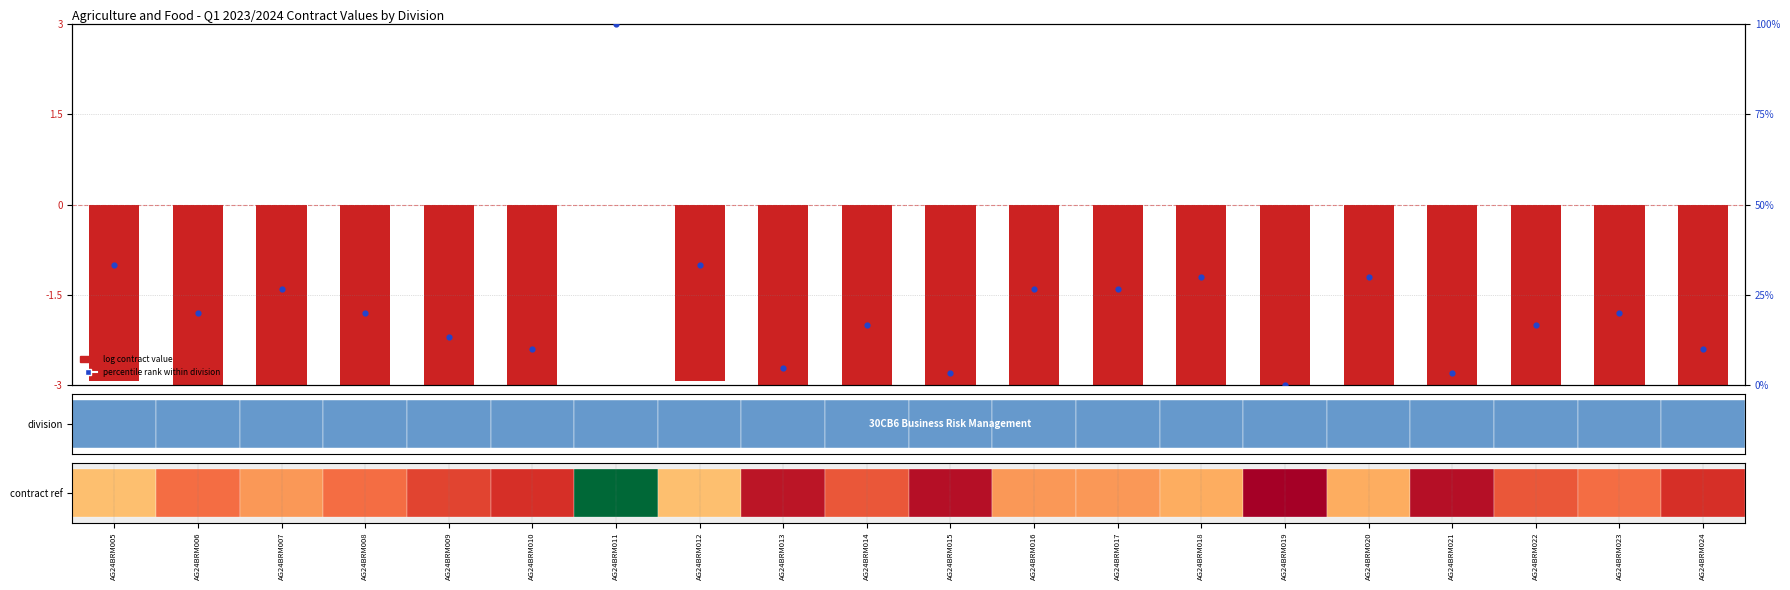

Read the percentile rank value at AG24BRM018.

30.0